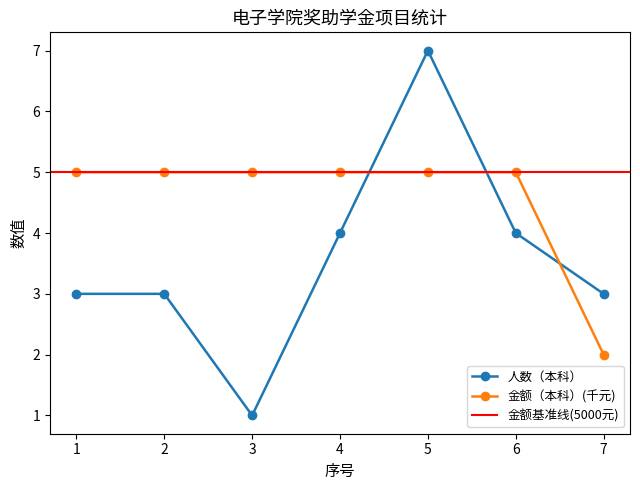

Count the 金额（本科）/1000 values in the range 5 to 6.

6